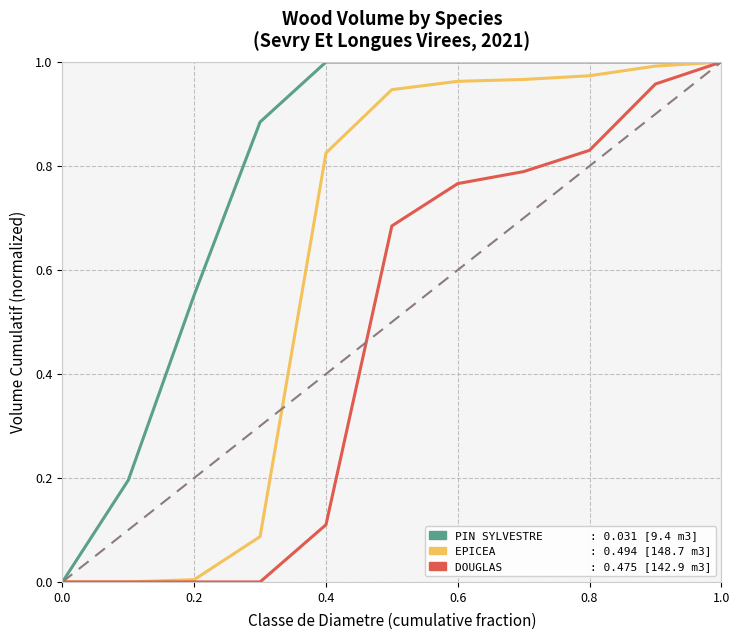

Is it true that DOUGLAS equals 1.3 at 0.6?

False